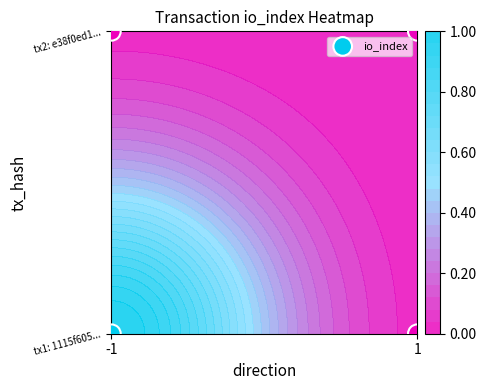

Count the values in the range 0 to 1.

4